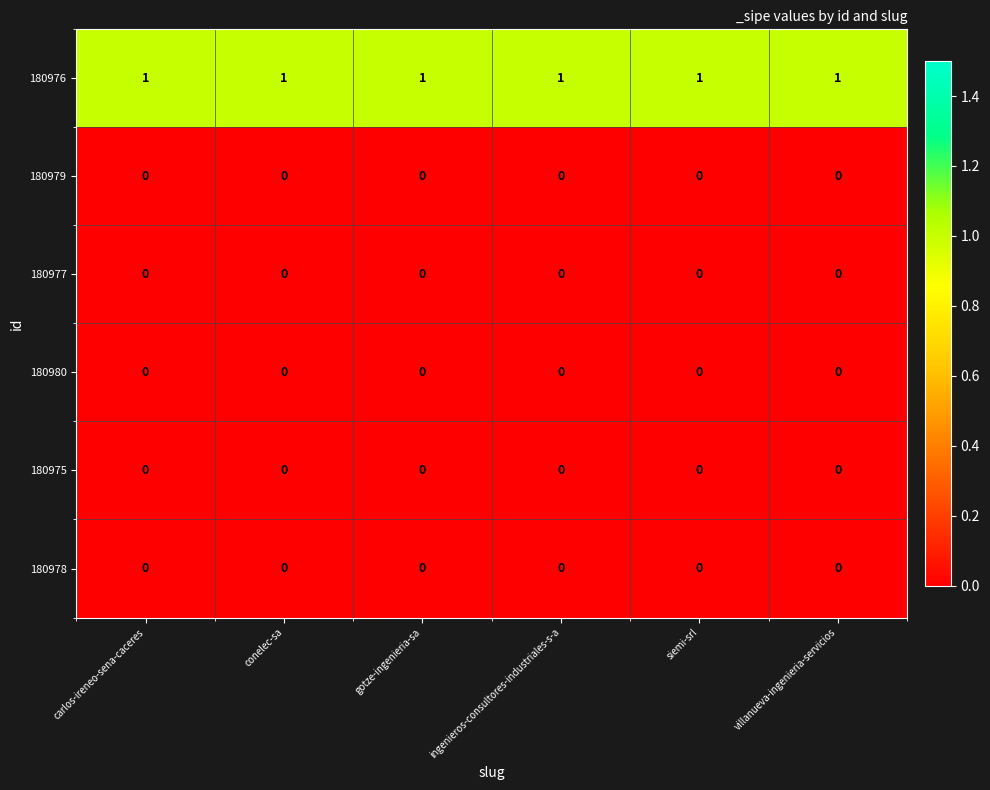

Is it true that 180979 equals 0 at siemi-srl?

True